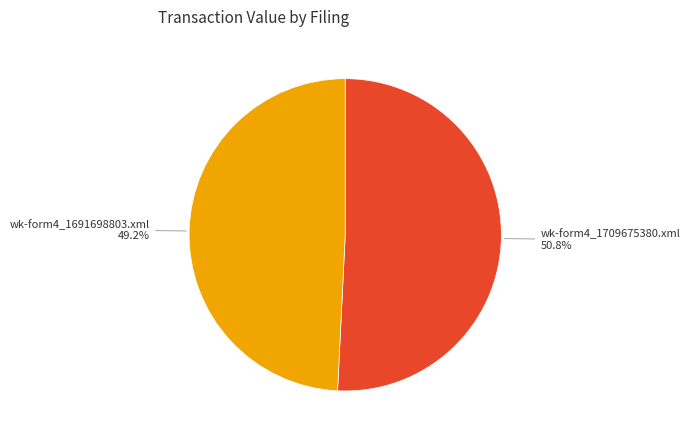

What is the ratio of the value at wk-form4_1709675380.xml to the value at wk-form4_1691698803.xml?

1.0